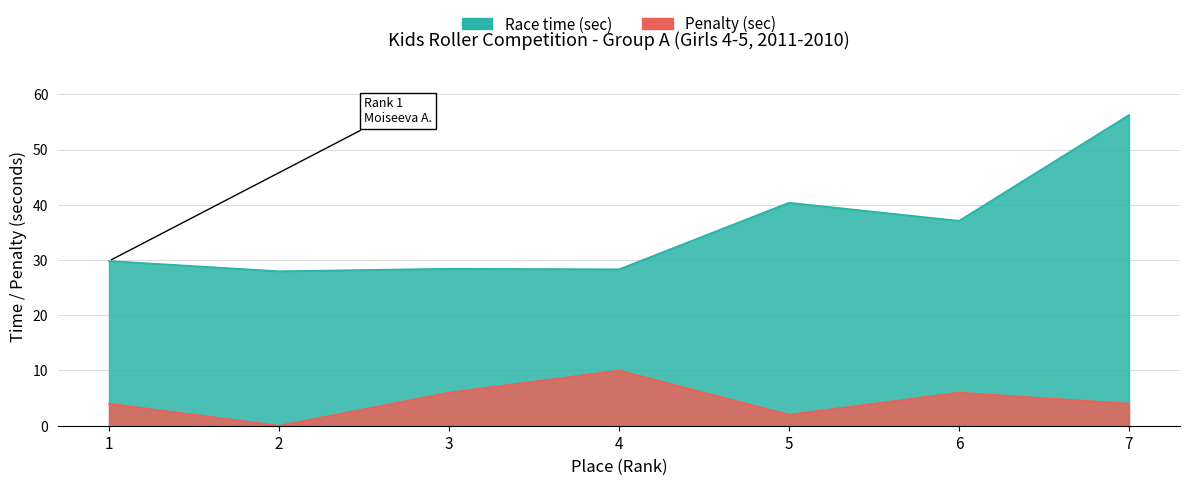

Reading left to right, transcribe all the data shown in this chart.

Penalty (sec): 1=4.0	2=0.0	3=6.0	4=10.0	5=2.0	6=6.0	7=4.0
Race time (sec): 1=29.8	2=28.0	3=28.4	4=28.3	5=40.4	6=37.1	7=56.2